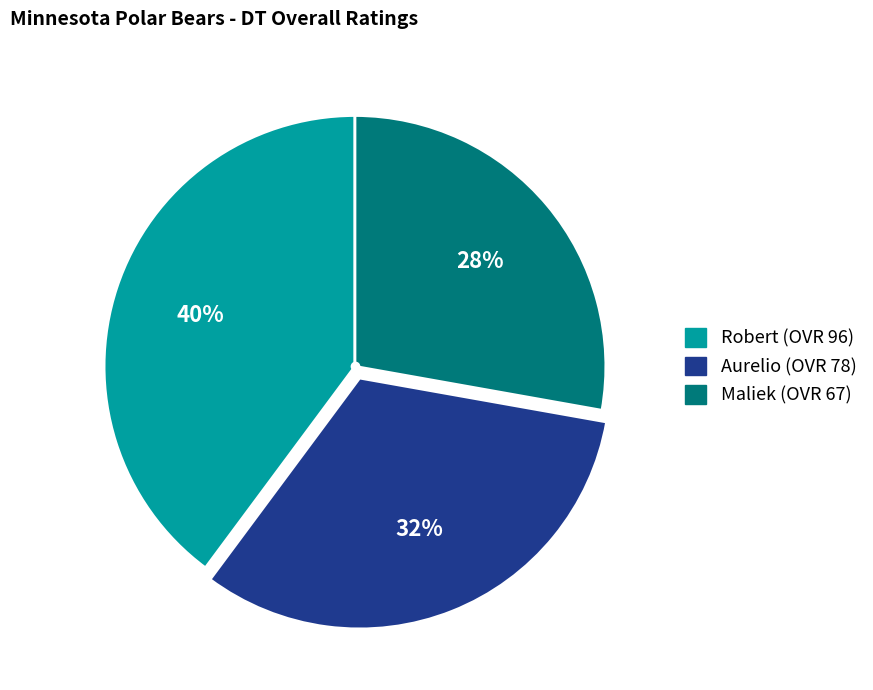

Does Robert account for over 50% of the chart?

No